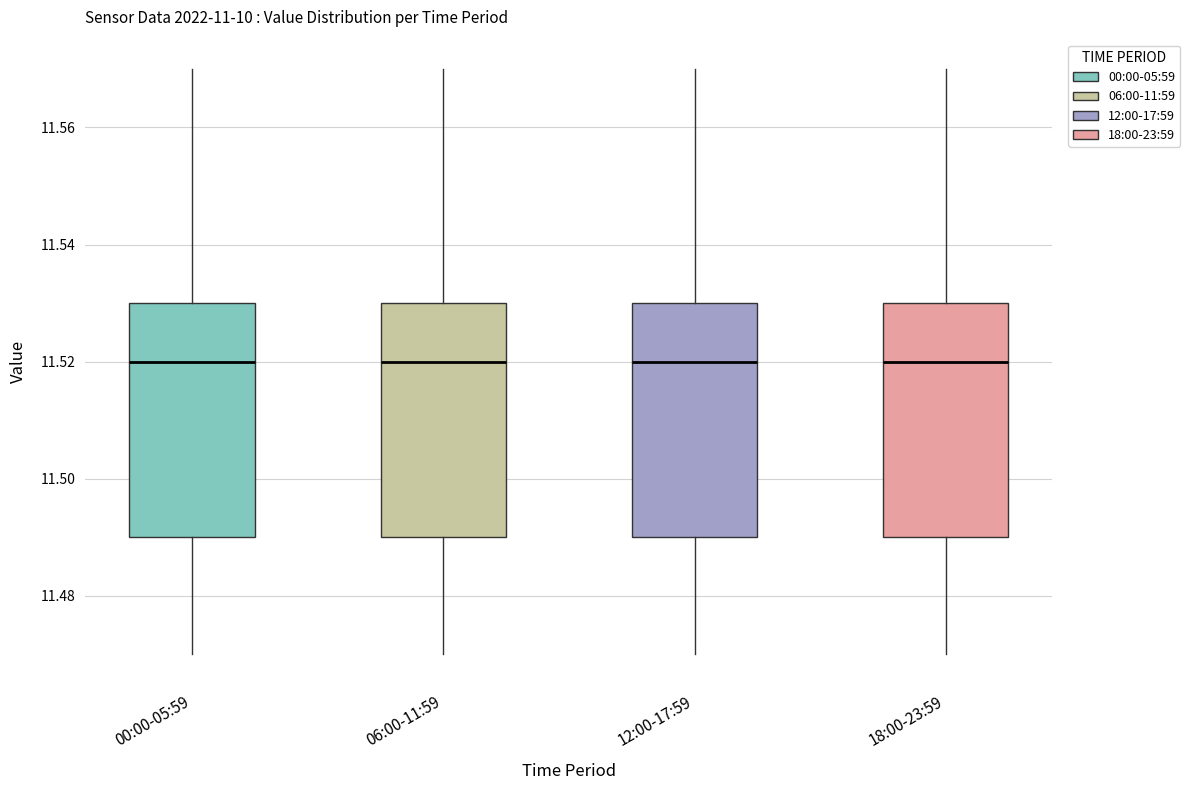

Reading left to right, read every box against the y-axis: the position of its median line, the range the box covers, and the ends of its whiskers. The values are not printed on the chart, so give them approximately, as read against the axis.

00:00-05:59: median 11.52, box 11.49 to 11.53, whiskers 11.47 to 11.57
06:00-11:59: median 11.52, box 11.49 to 11.53, whiskers 11.47 to 11.57
12:00-17:59: median 11.52, box 11.49 to 11.53, whiskers 11.47 to 11.57
18:00-23:59: median 11.52, box 11.49 to 11.53, whiskers 11.47 to 11.57